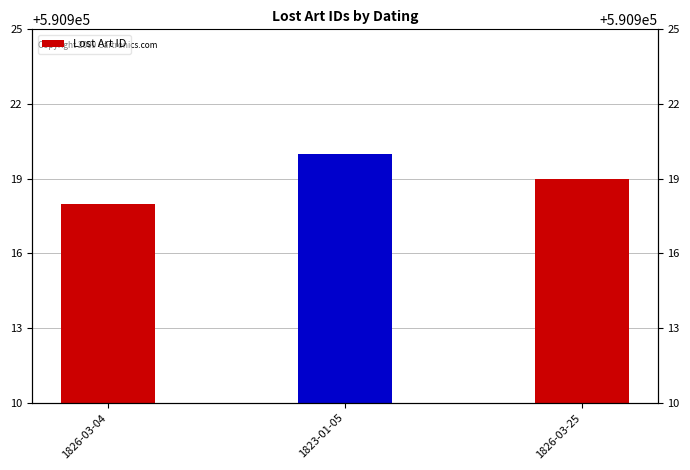

Approximately how many times larger is the value at 1826-03-04 compared to 1826-03-25?

1.0